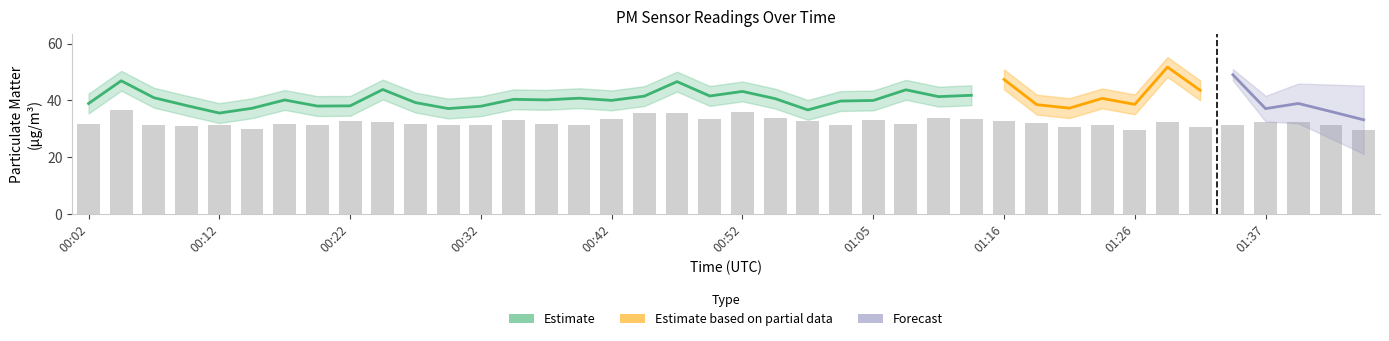

What is the ratio of the value at 01:37 to the value at 01:39?

1.0